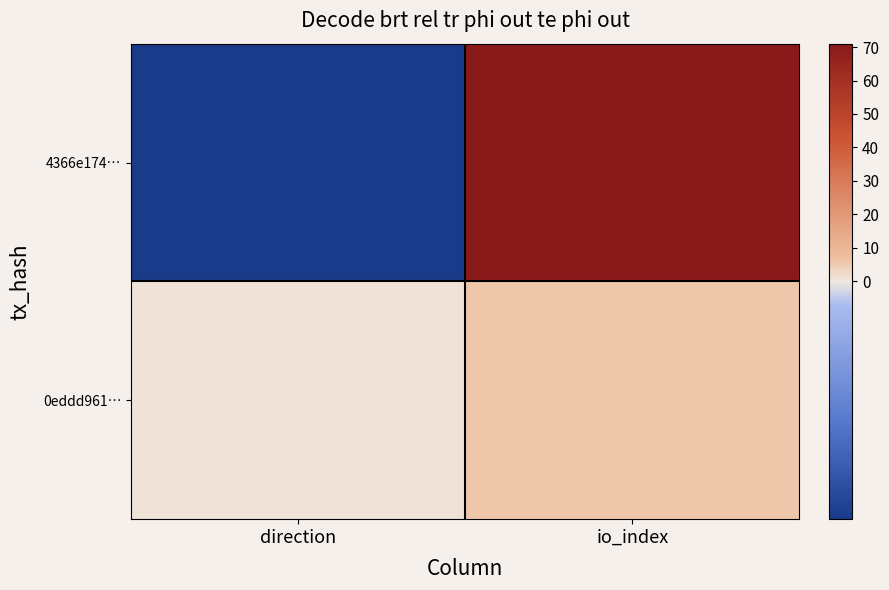

What is the difference between the highest and lowest values at direction?

2